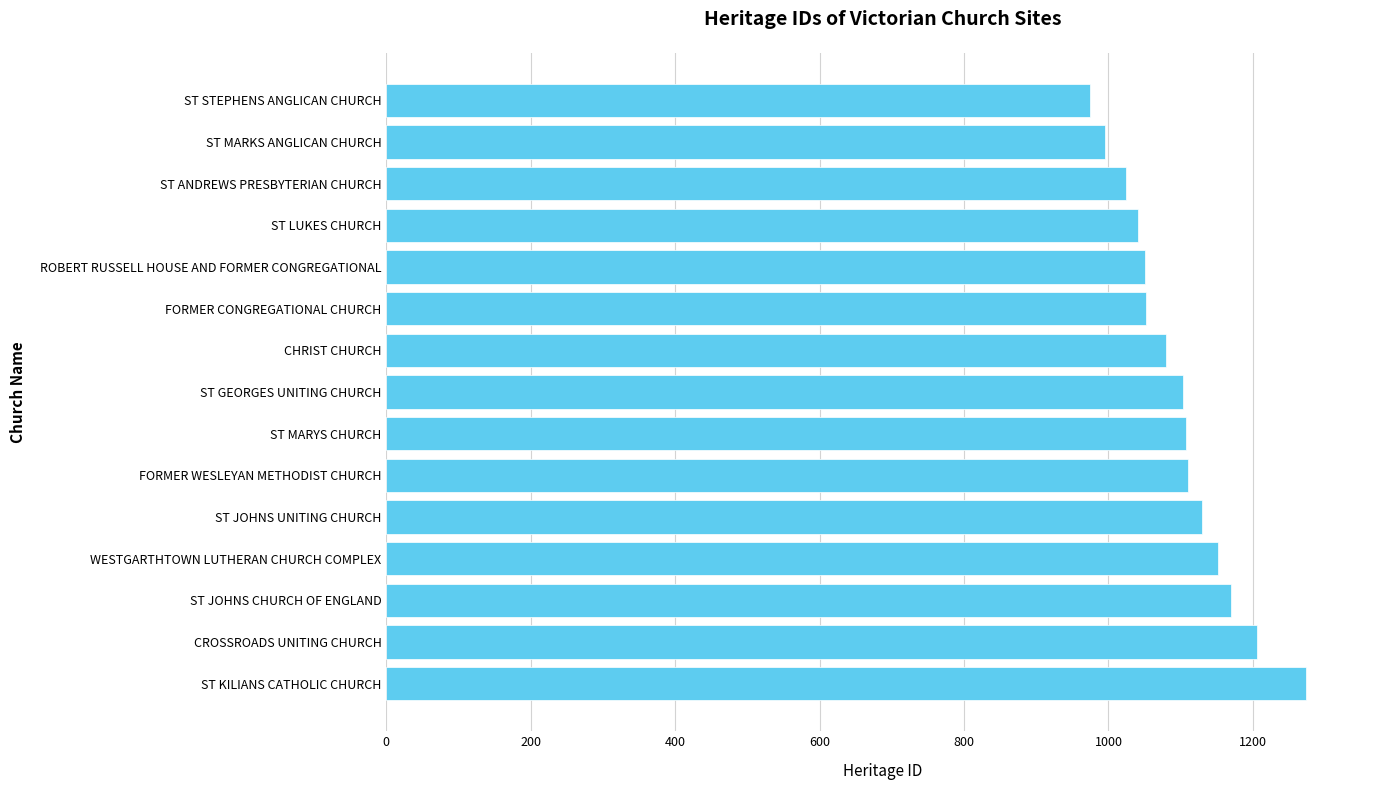

Which category has the highest value across all series?

ST KILIANS CATHOLIC CHURCH